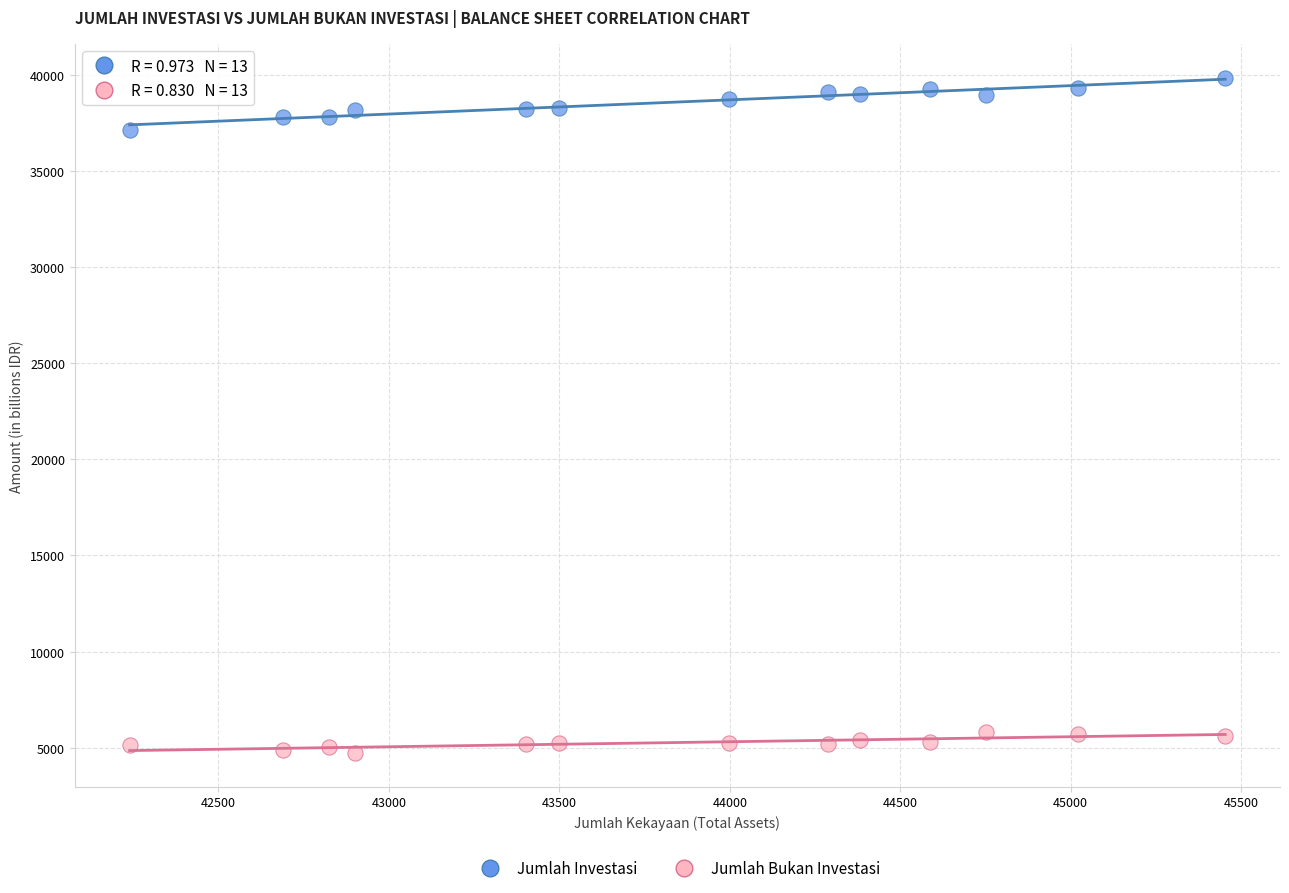

Which series has the widest spread of Y values?

Jumlah Investasi